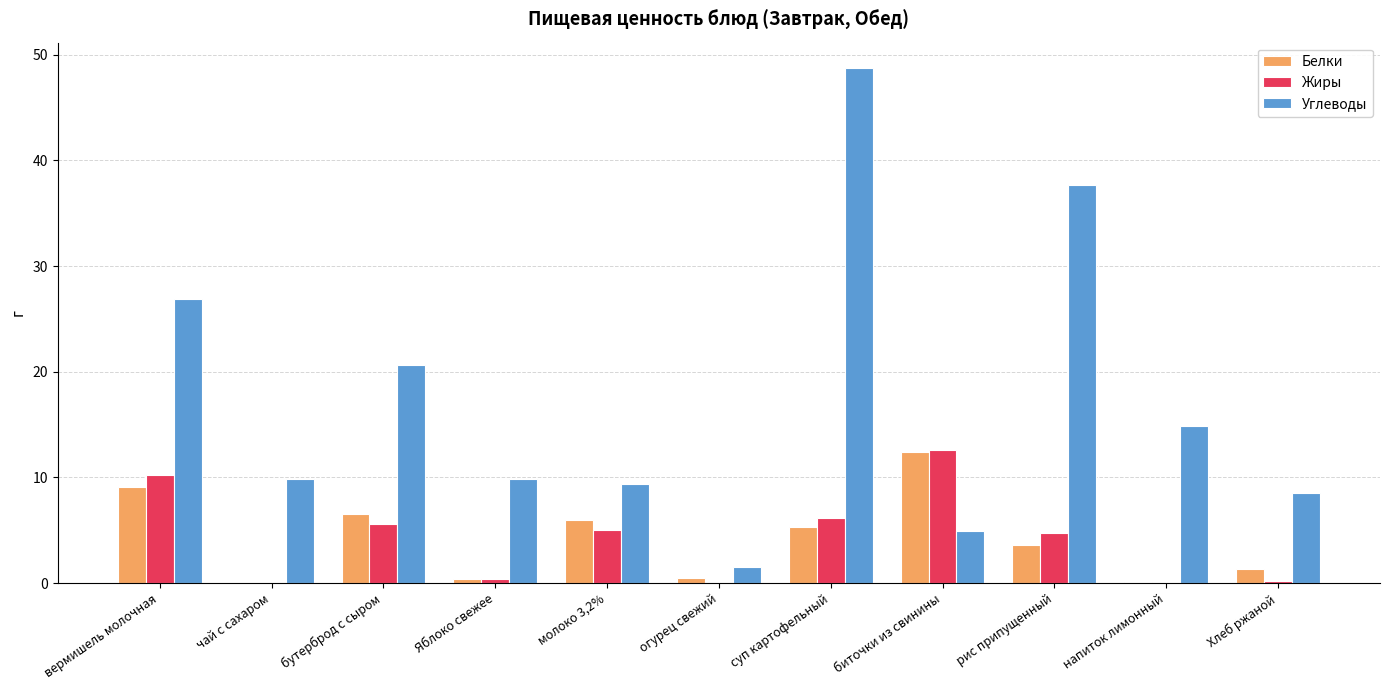

What is the approximate value of Углеводы at суп картофельный?

48.7